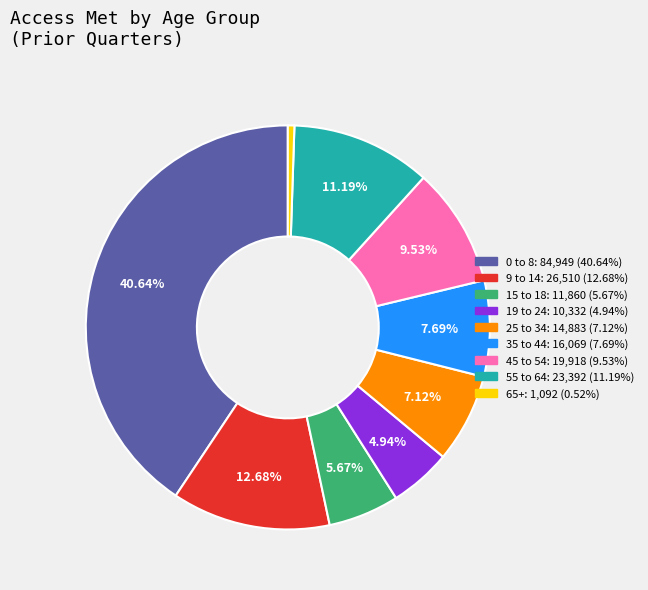

Which has a higher value, 65+ or 9 to 14?

9 to 14